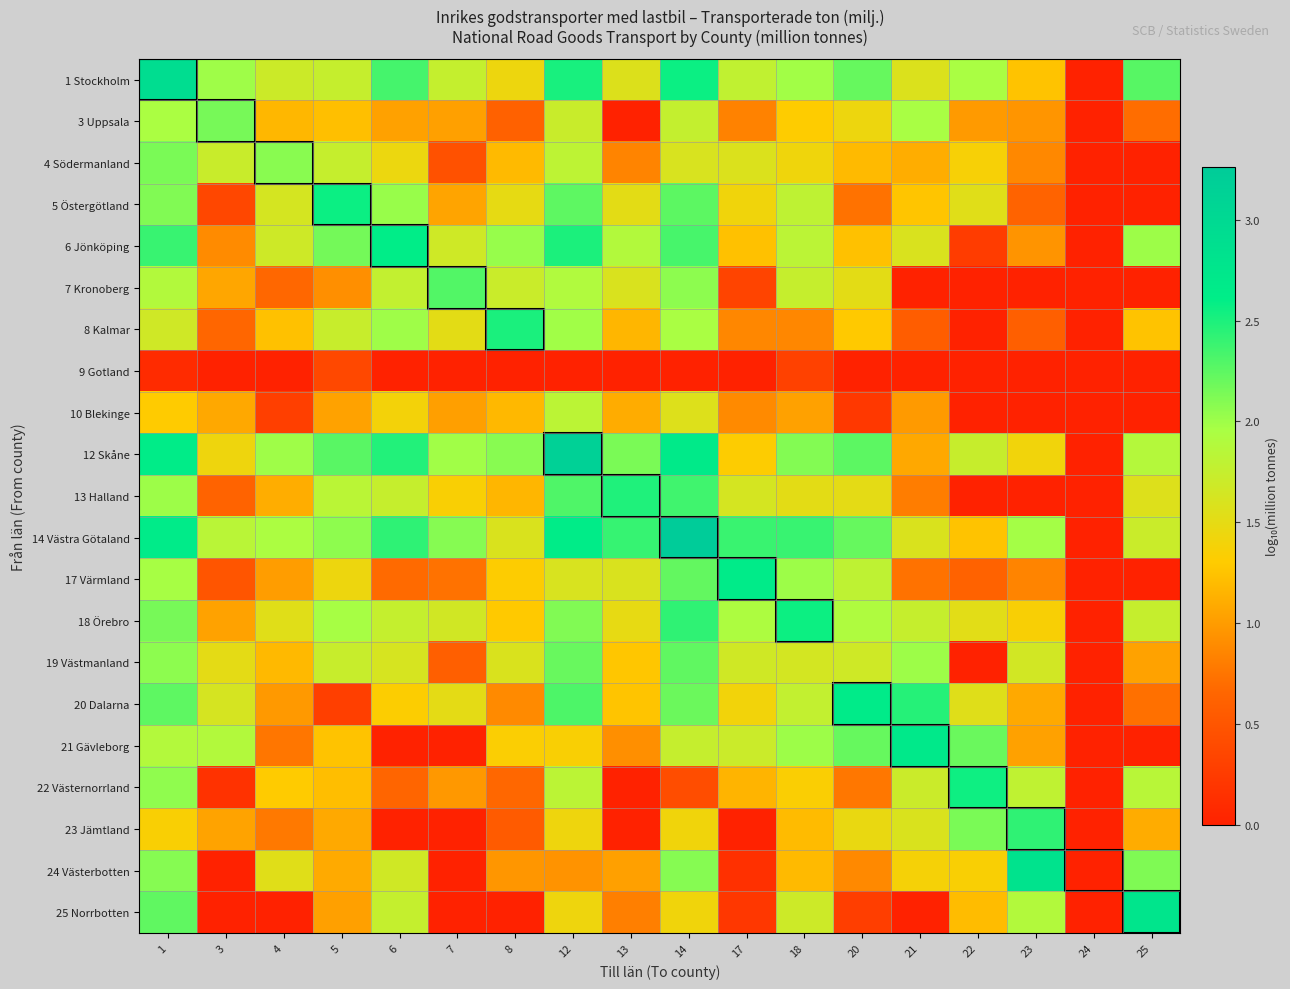

What is the minimum value shown in the chart?

-10.0